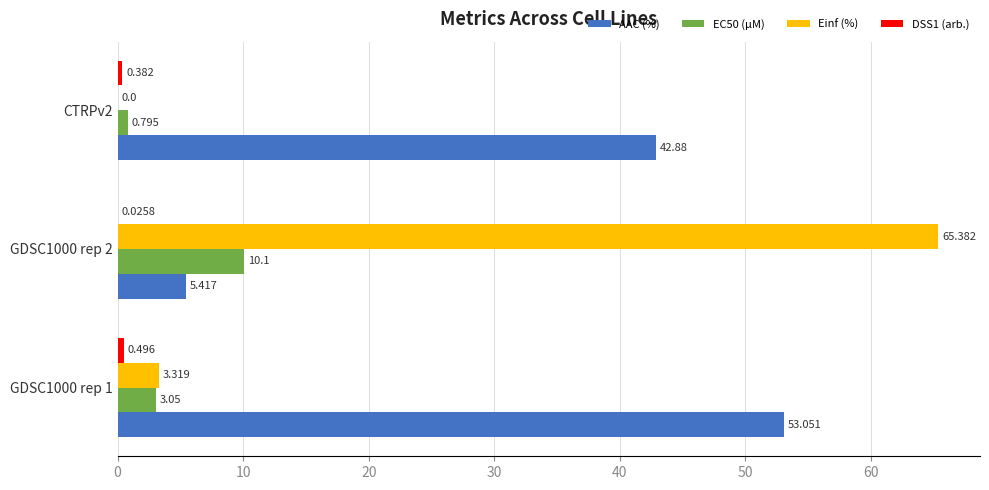

Between GDSC1000 rep 2 and CTRPv2, which series saw the biggest shift?

Einf (%)